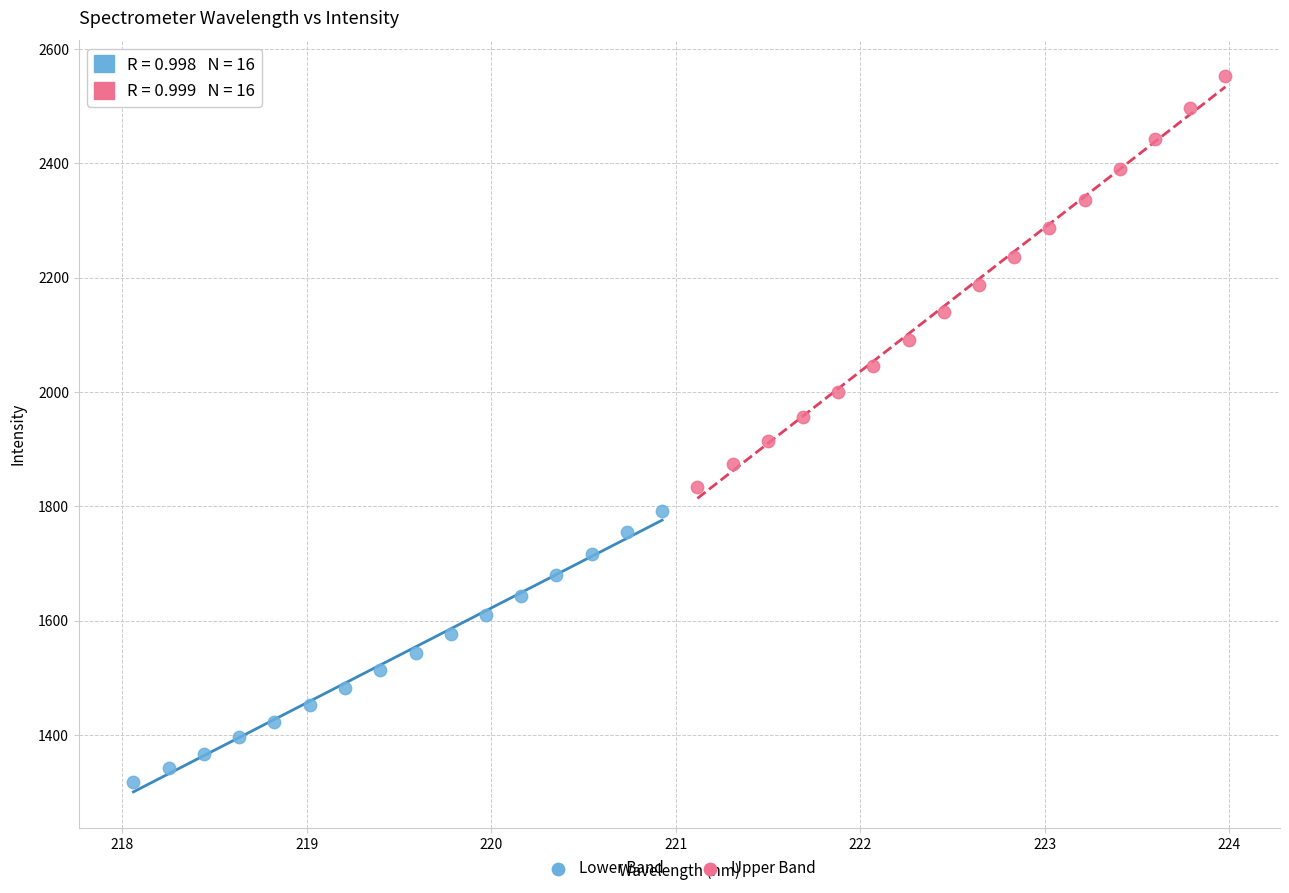

Which series reaches the minimum Y coordinate?

Lower Band